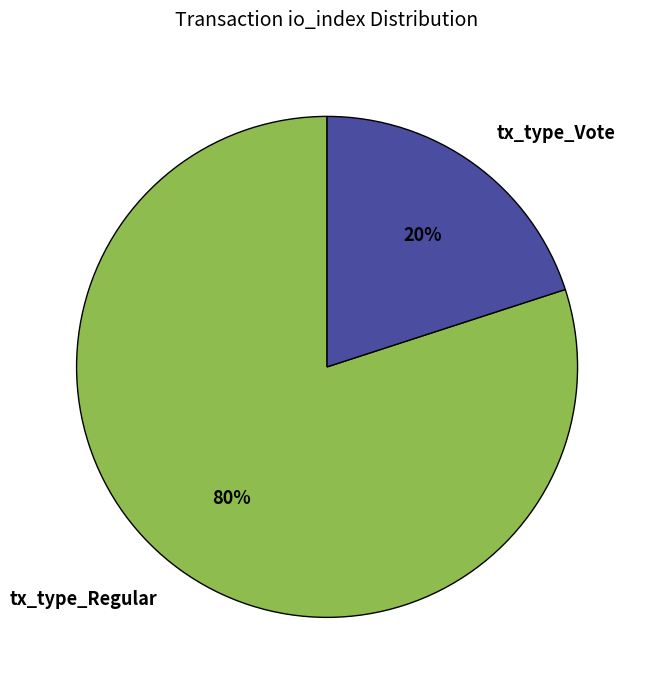

Rank the categories by value from highest to lowest.

tx_type_Regular, tx_type_Vote